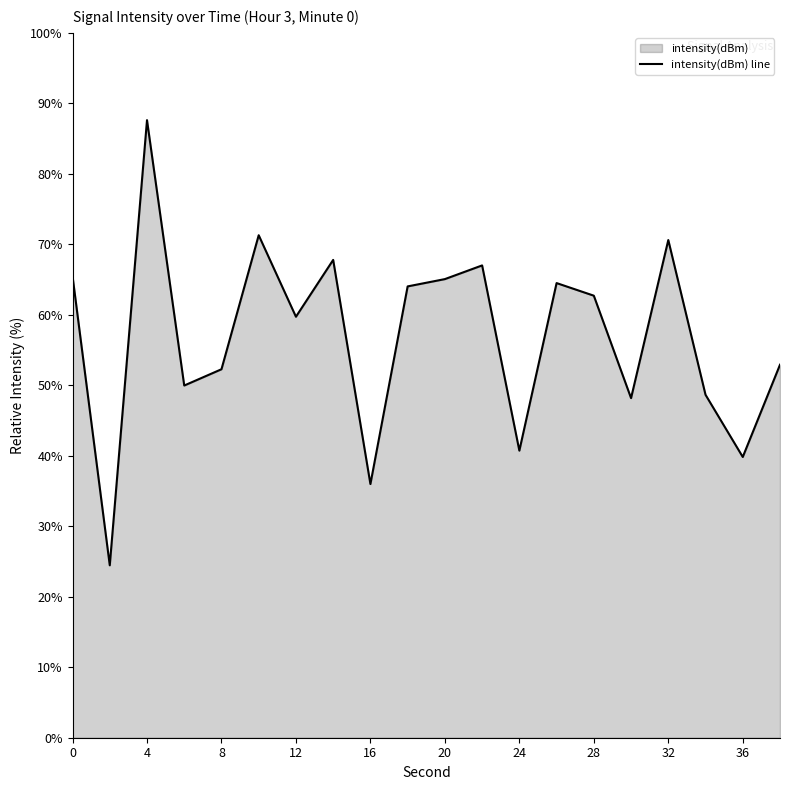

Count the number of values greater than 62.

10